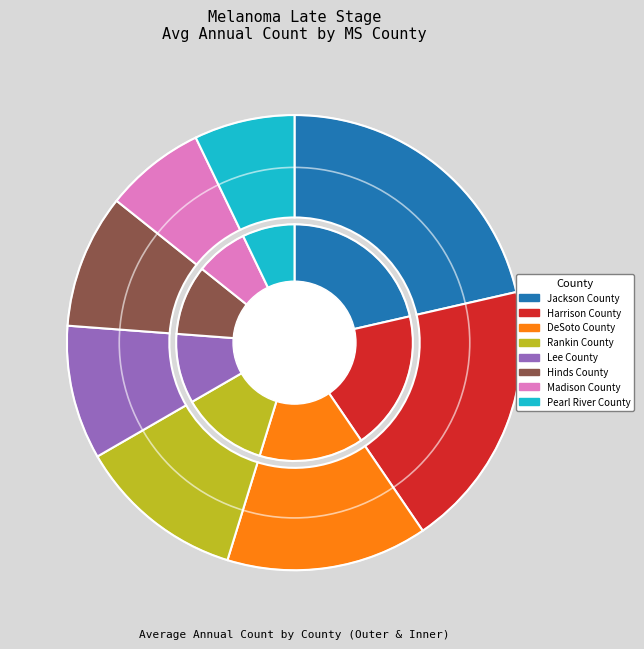

To the nearest percent, what percentage of the pie is Pearl River County?

7%